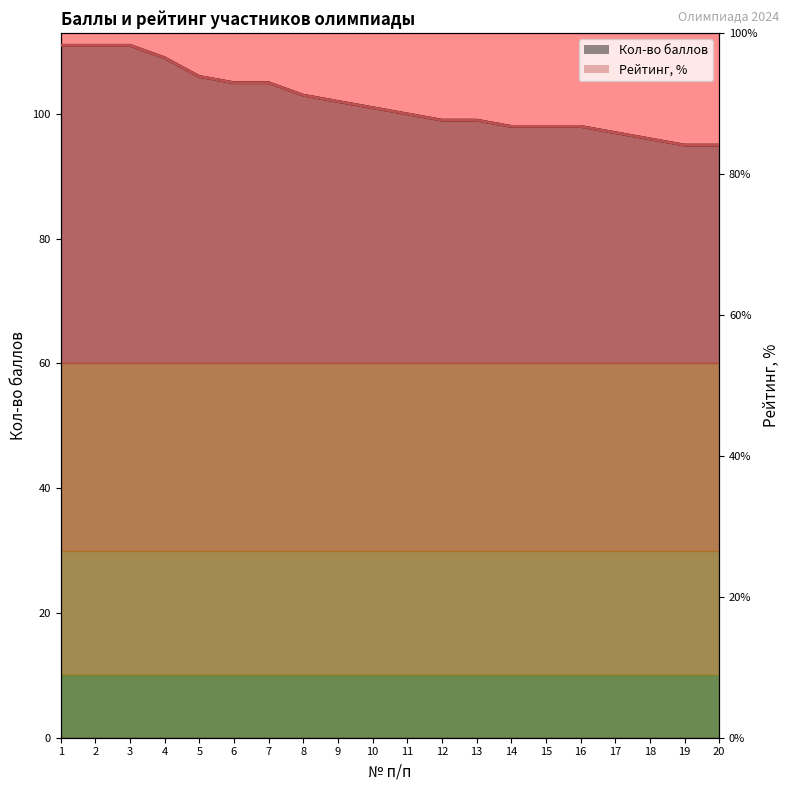

How many data points in Рейтинг, % are above 89?

10